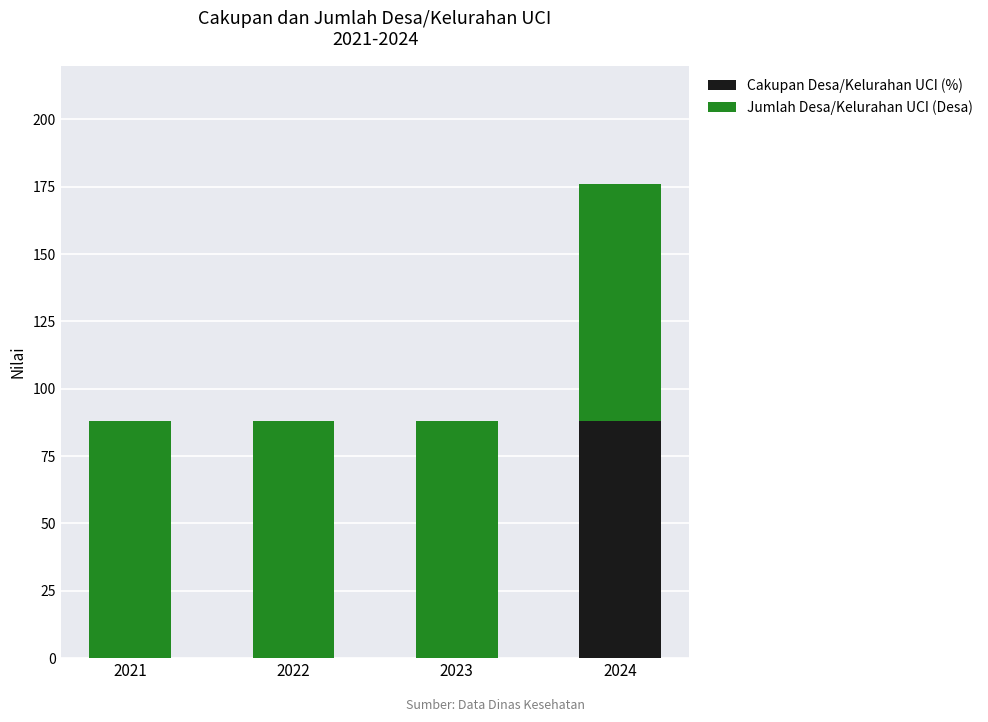

The Cakupan Desa/Kelurahan UCI (%) series shows -60 at 2021. True or false?

False